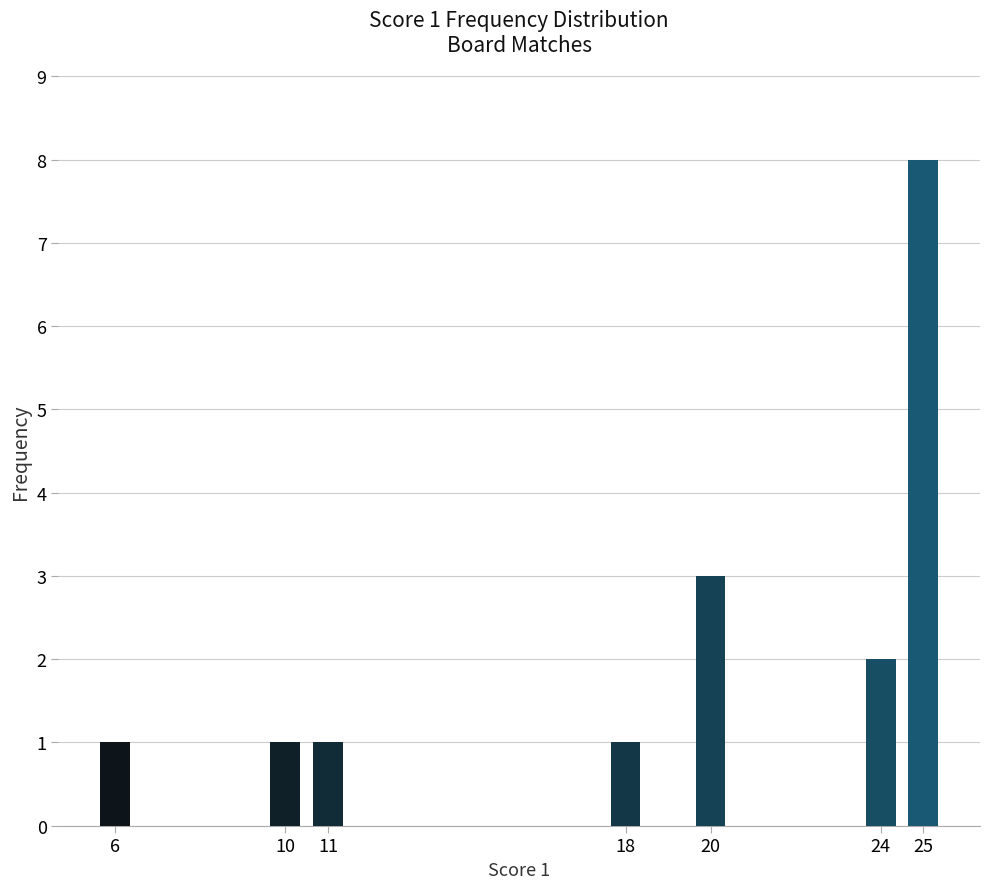

Is it true that the value at 25 is 8?

True